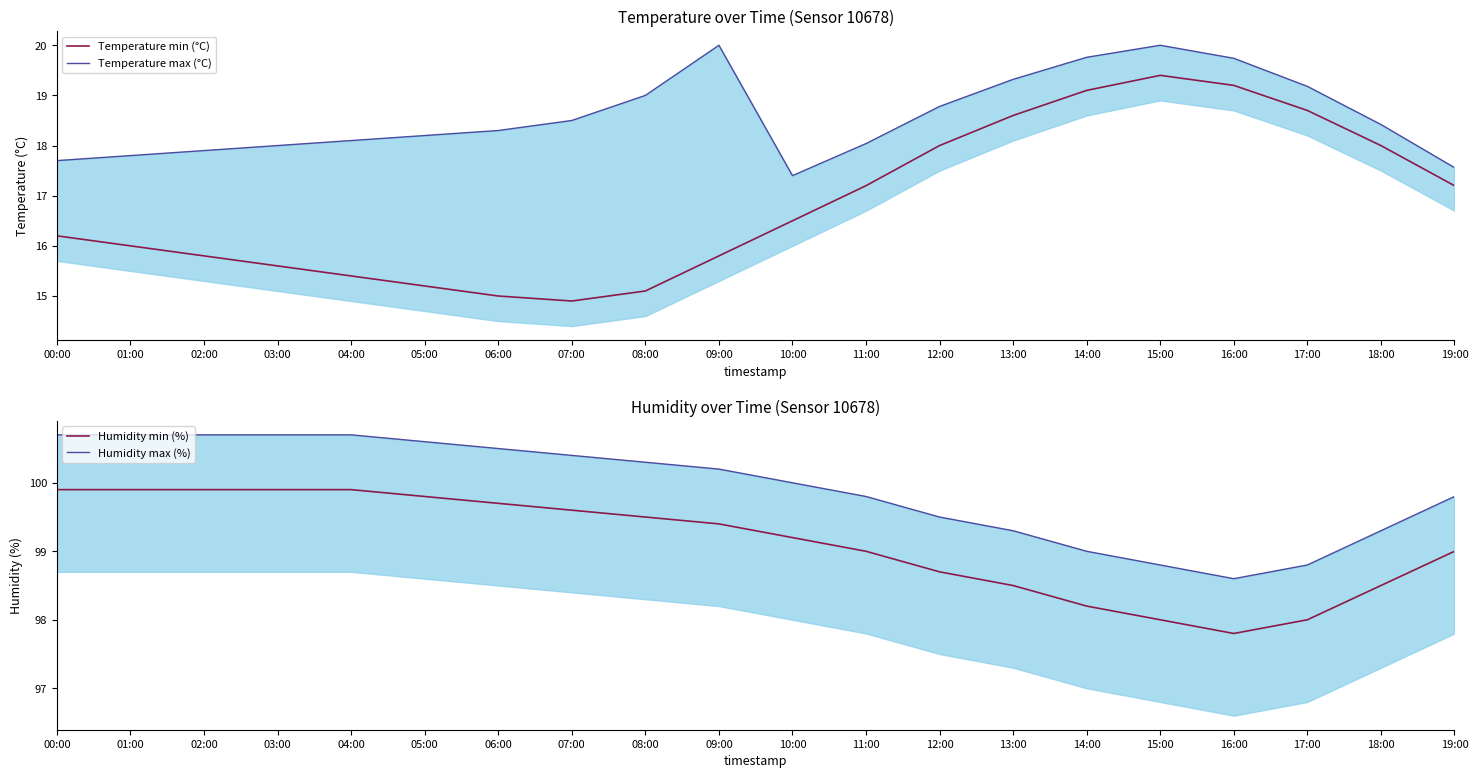

Reading left to right, what are all the values shown in this chart?

Temperature min (°C): 16.2	16.0	15.8	15.6	15.4	15.2	15.0	14.9	15.1	15.8	16.5	17.2	18.0	18.6	19.1	19.4	19.2	18.7	18.0	17.2
Temperature max (°C): 17.7	17.8	17.9	18.0	18.1	18.2	18.3	18.5	19.0	20.0	17.4	18.0	18.8	19.3	19.8	20.0	19.7	19.2	18.4	17.6
Humidity min (%): 99.9	99.9	99.9	99.9	99.9	99.8	99.7	99.6	99.5	99.4	99.2	99.0	98.7	98.5	98.2	98.0	97.8	98.0	98.5	99.0
Humidity max (%): 100.7	100.7	100.7	100.7	100.7	100.6	100.5	100.4	100.3	100.2	100.0	99.8	99.5	99.3	99.0	98.8	98.6	98.8	99.3	99.8